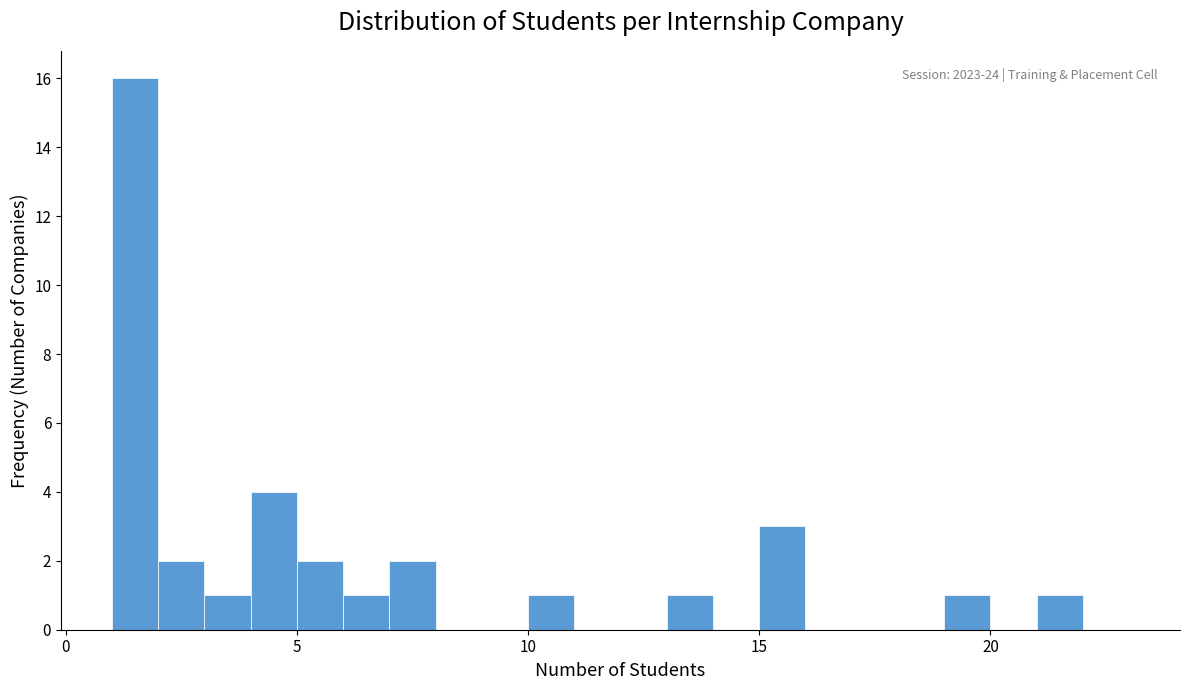

Around what value on the x-axis is the tallest bar? Give the approximate position of its centre, as read against the axis.

1.5